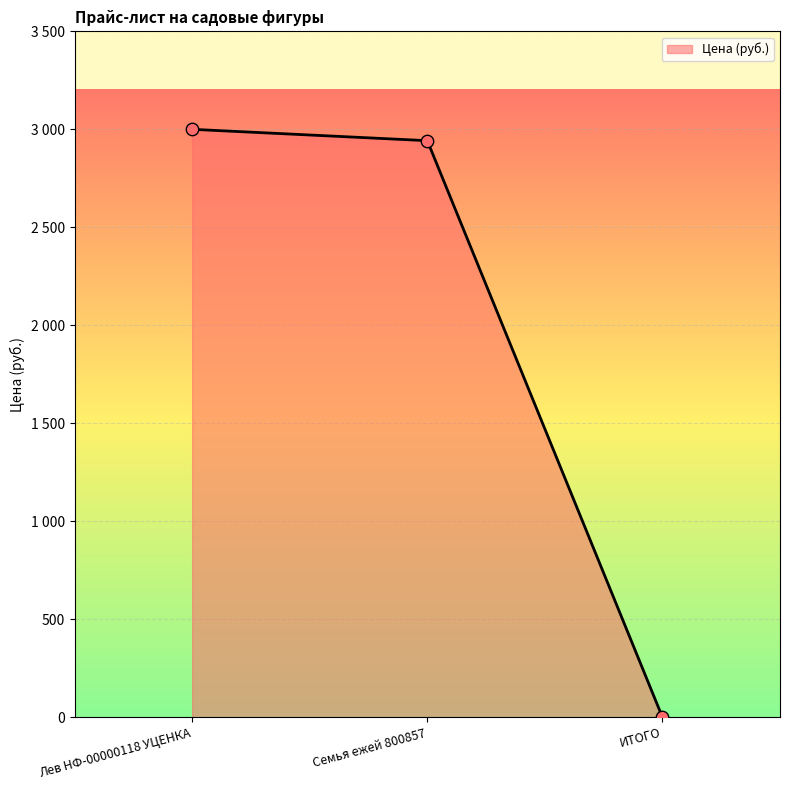

Between Семья ежей 800857 and ИТОГО, which is larger?

Семья ежей 800857